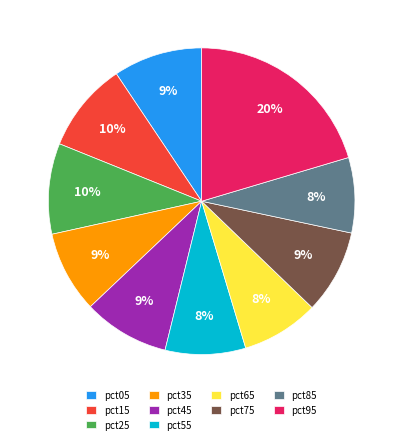

True or false: pct85 accounts for 8% of the total.

True